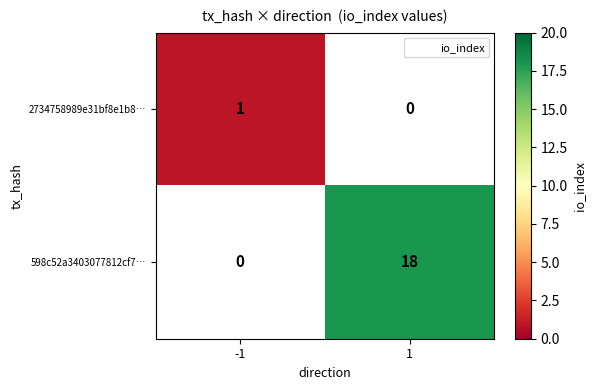

The 2734758989e31bf8e1b8… series shows 1.4 at -1. True or false?

False